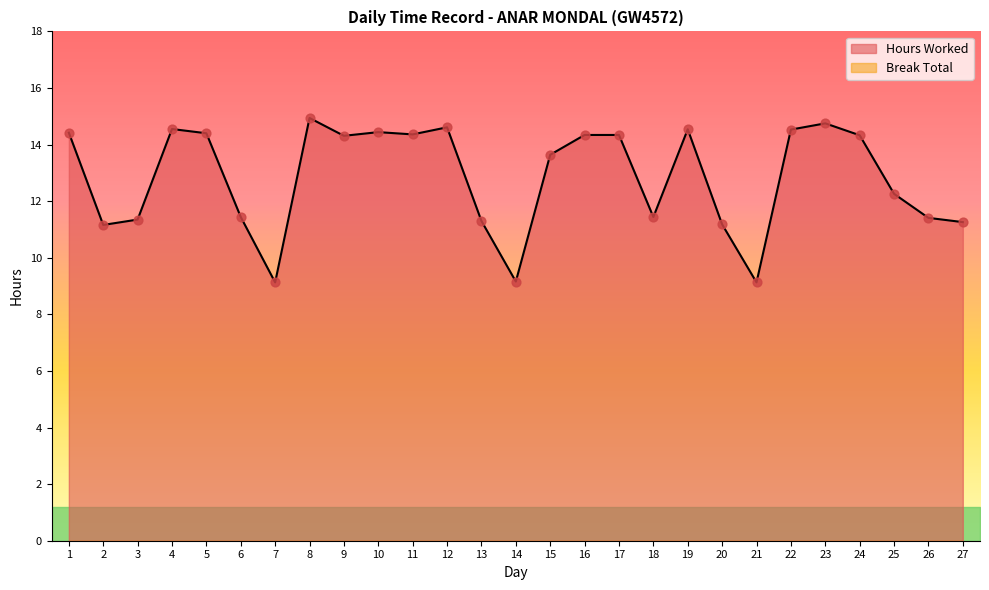

What is the ratio of the value at 18 to the value at 23?

0.8